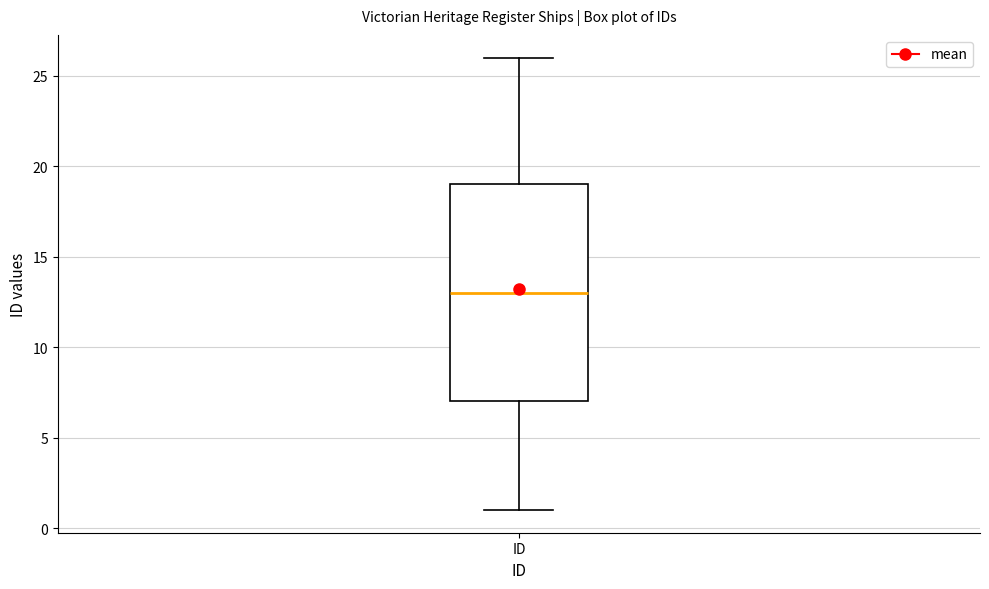

Transcribe this box plot: give where the median line is, the range the box spans, and where the two whiskers end, as read against the y-axis. The values are not printed on the chart, so give them approximately, as read against the axis.

median 13, box 7 to 19, whiskers 1 to 26